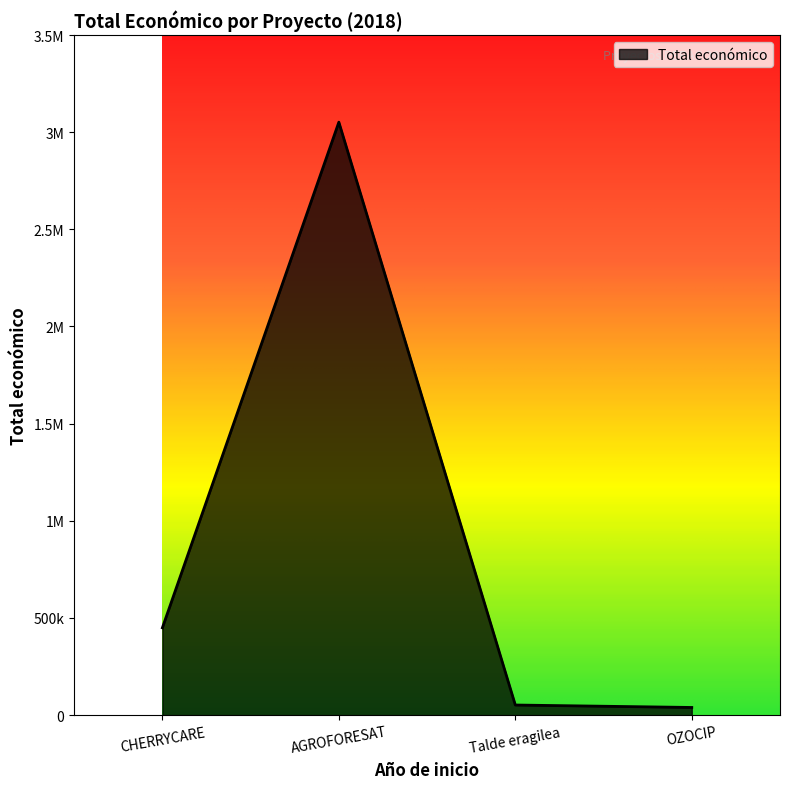

Does the chart have visible grid lines?

No